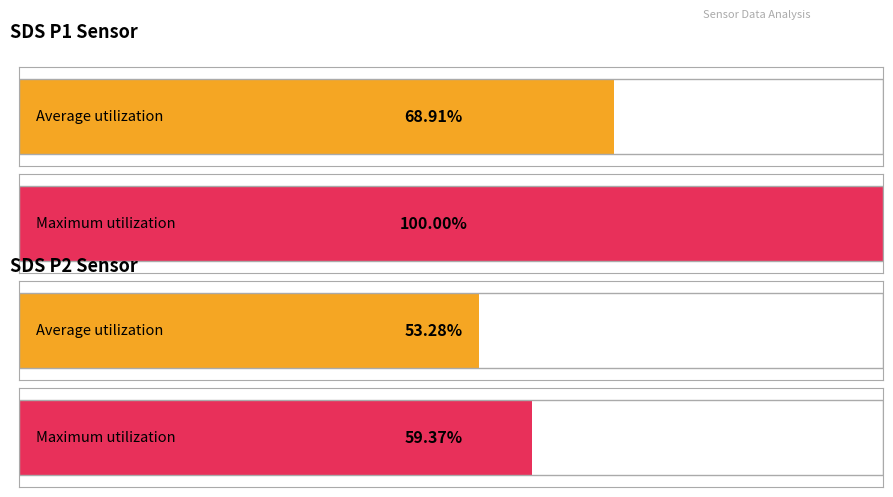

List the series in order of their overall mean, highest first.

SDS_P1, SDS_P2